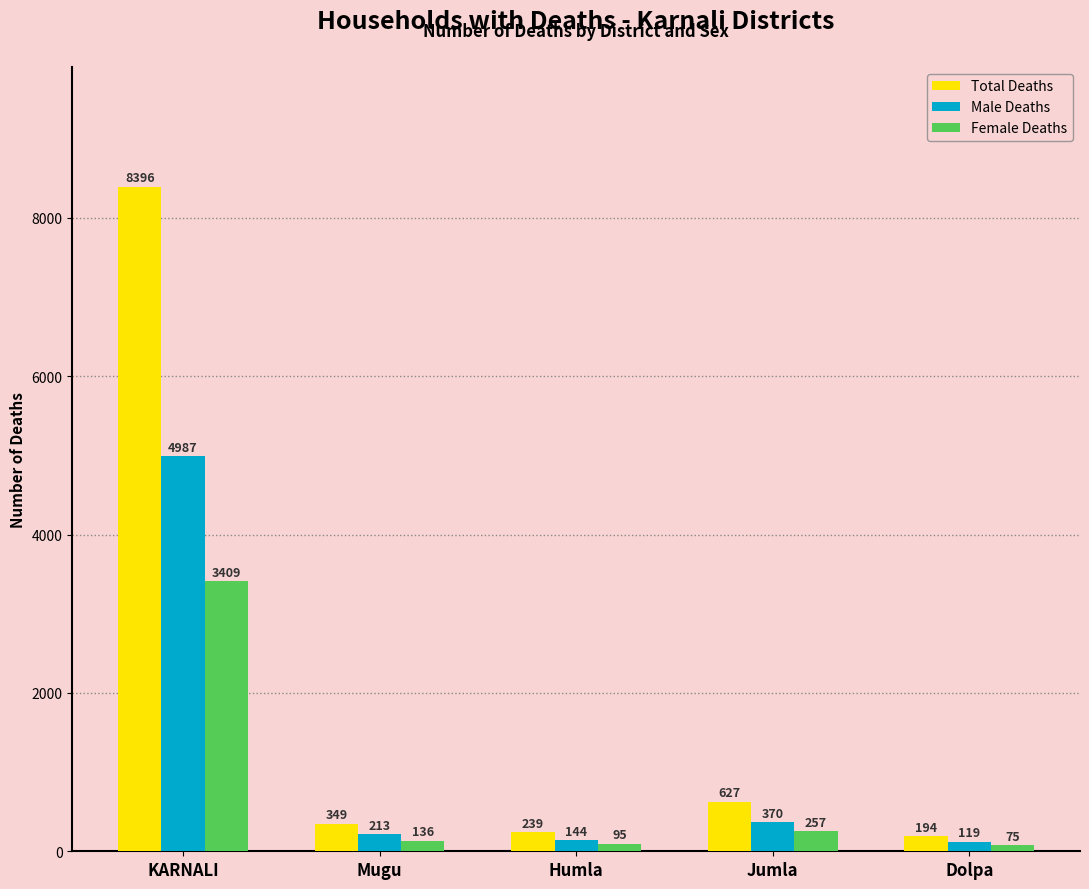

The Female Deaths series shows 996 at KARNALI. True or false?

False